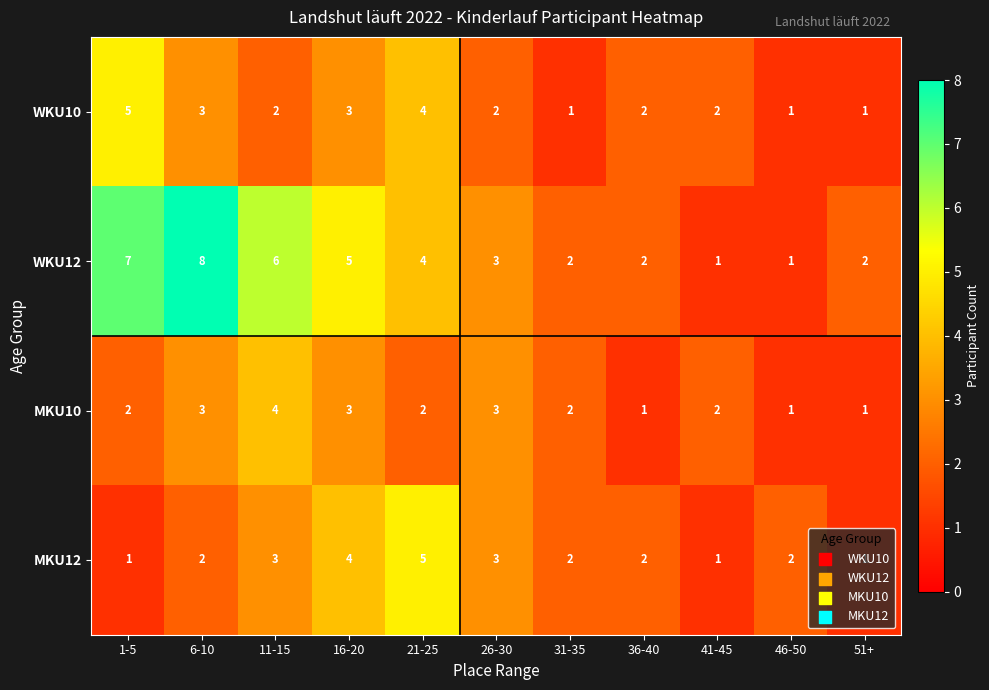

What is the sum of the MKU10 values at 21-25 and 6-10?

5